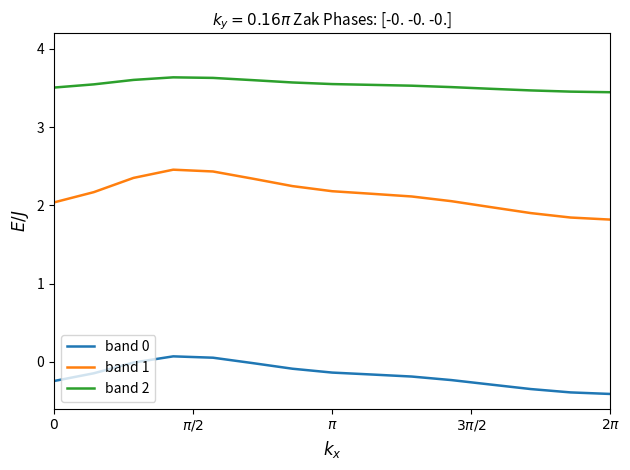

True or false: band 2 and band 1 cross at least once.

False